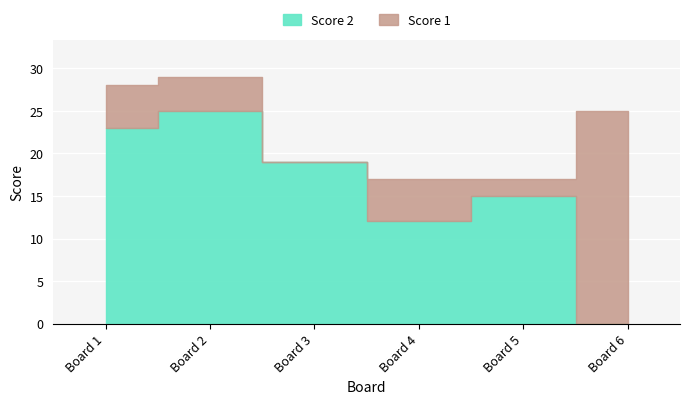

In Score 2, how many points are lower than both neighbors (excluding endpoints)?

1